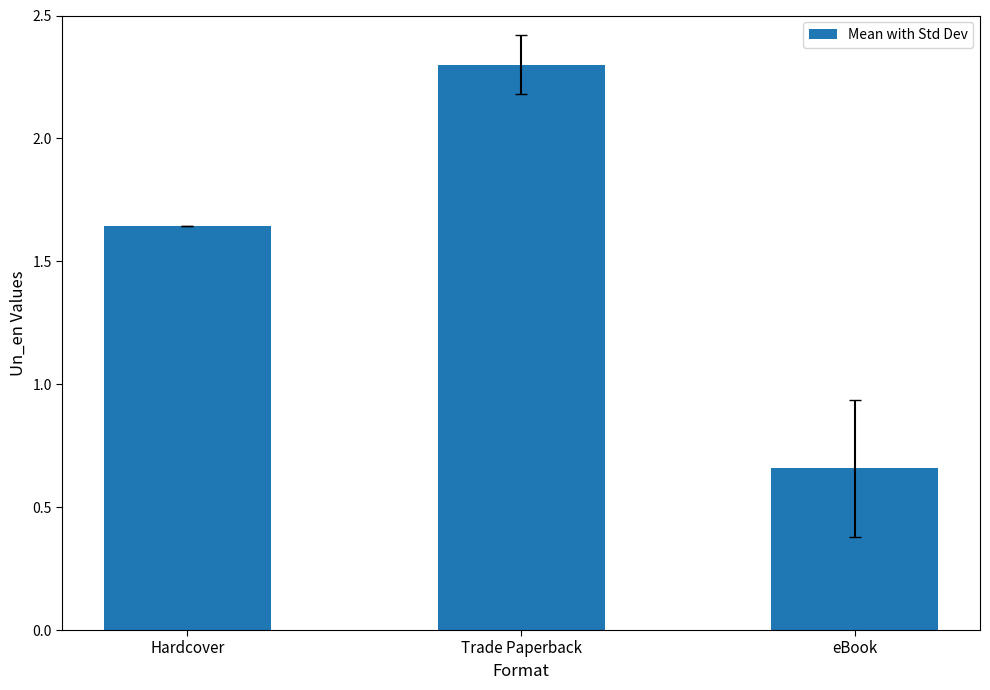

True or false: the data shows 2.3 at Trade Paperback.

True